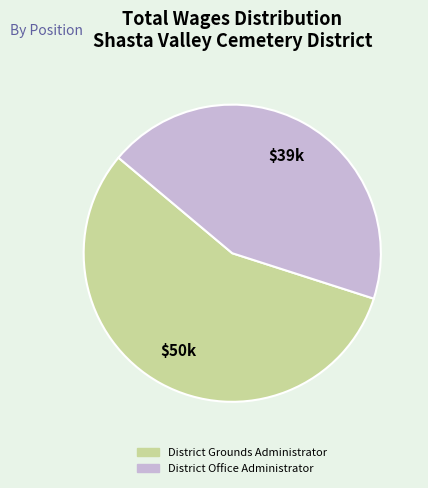

Do District Grounds Administrator and District Office Administrator together represent more than half of the pie?

Yes